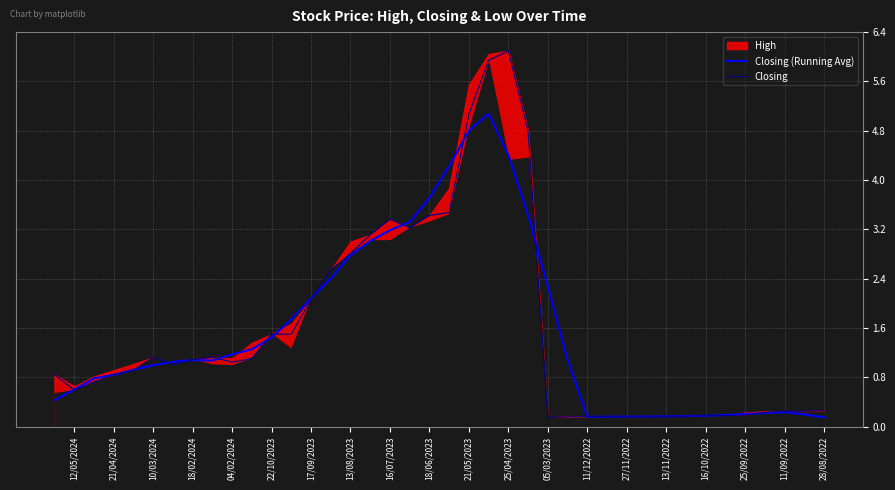

What is the label of the 32nd point from the right?

13/11/2022